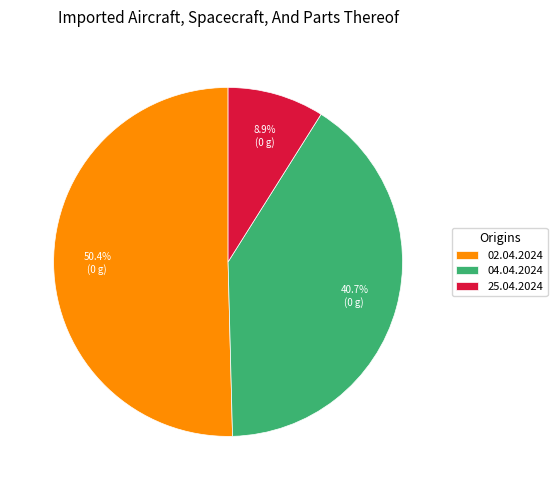

Is there a majority slice in this chart?

Yes